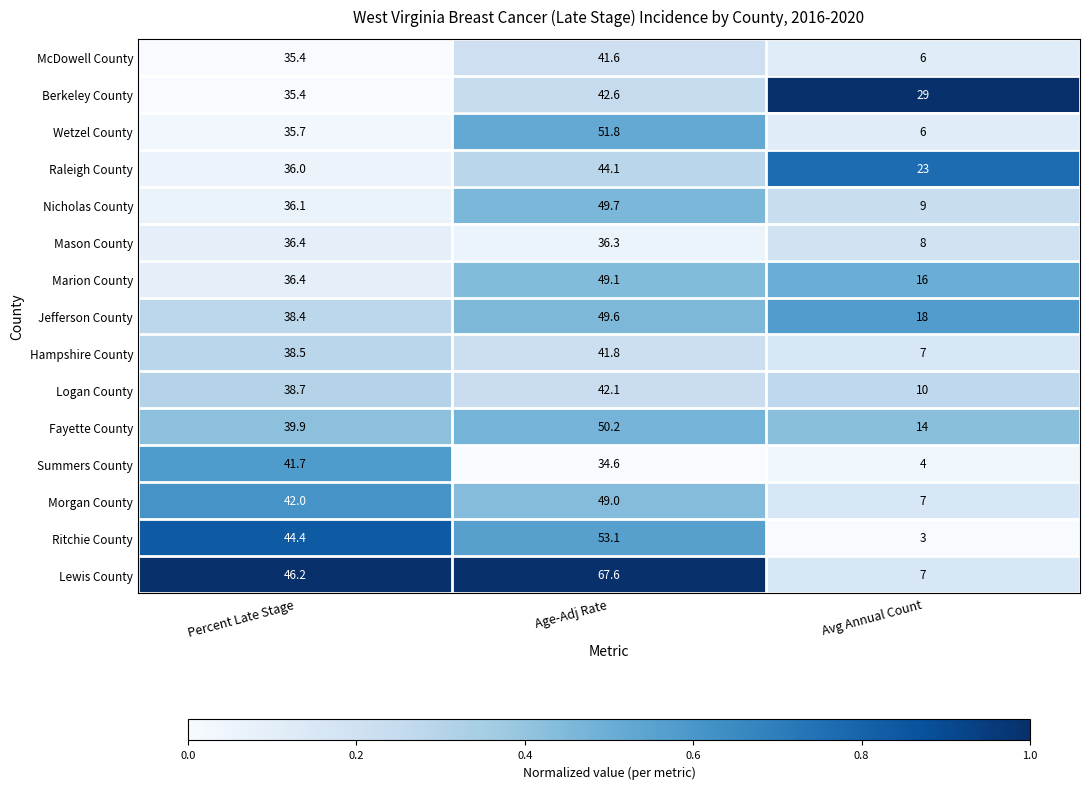

List the series in order of their peak value, lowest first.

Mason County, McDowell County, Summers County, Hampshire County, Logan County, Berkeley County, Raleigh County, Morgan County, Marion County, Jefferson County, Nicholas County, Fayette County, Wetzel County, Ritchie County, Lewis County